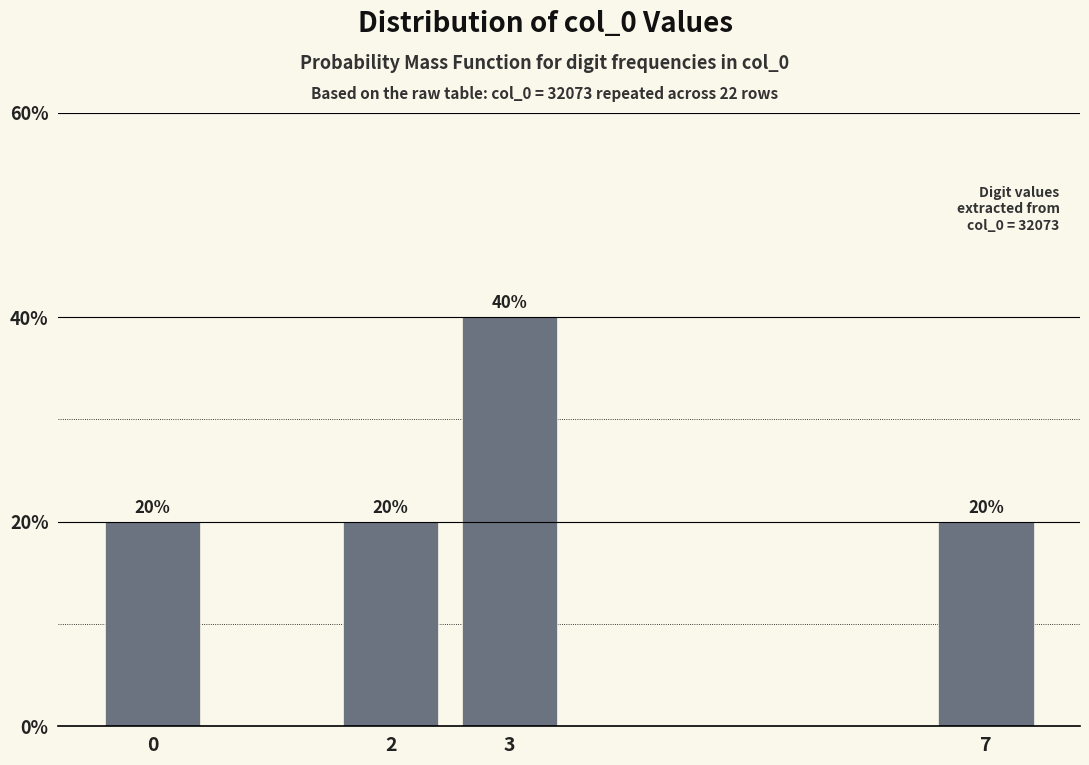

Reading left to right, list all the values displayed in this chart.

20	20	40	20